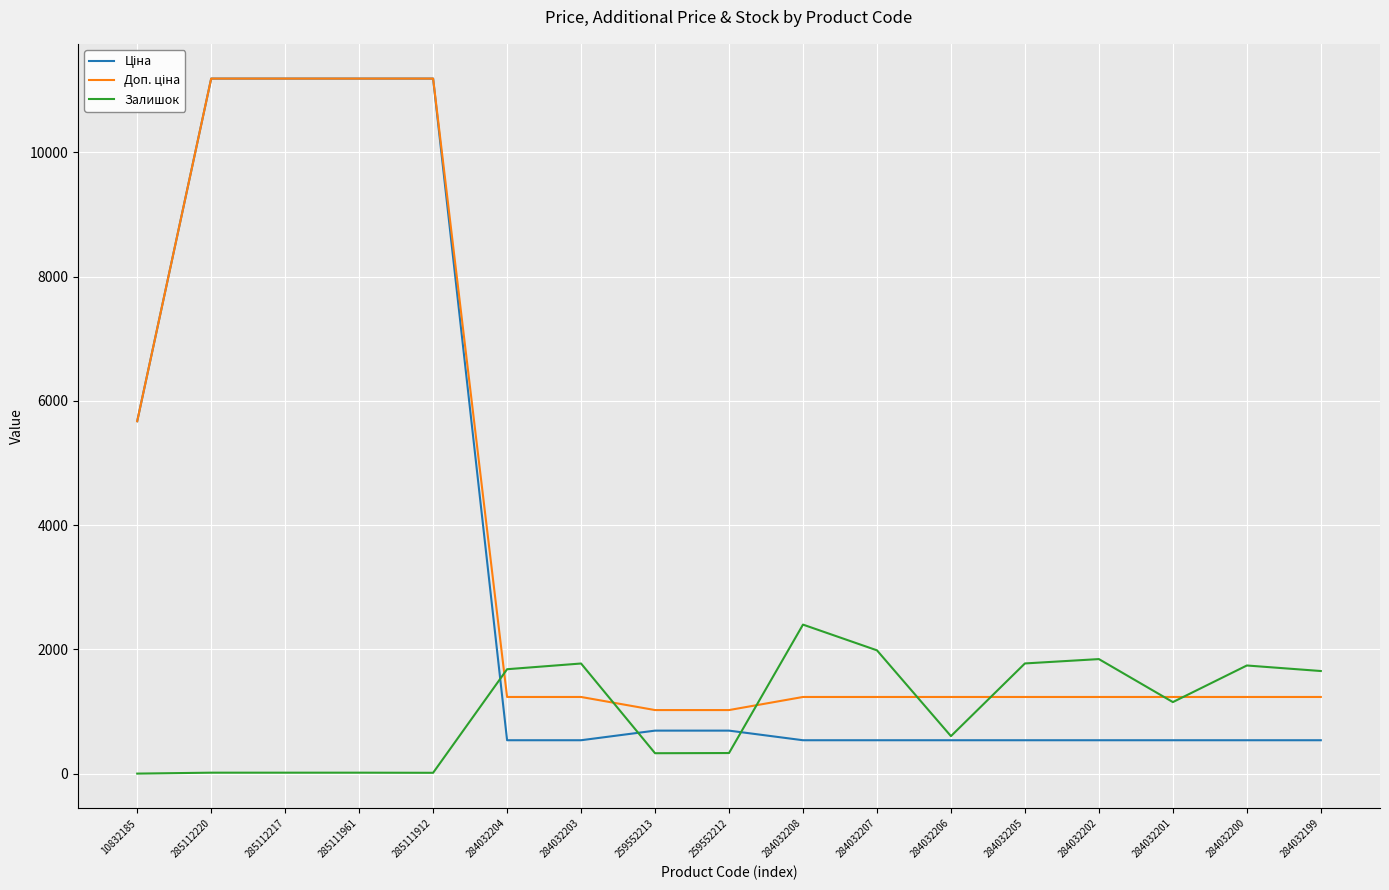

What is the total value across all series at 284032200?

3516.4